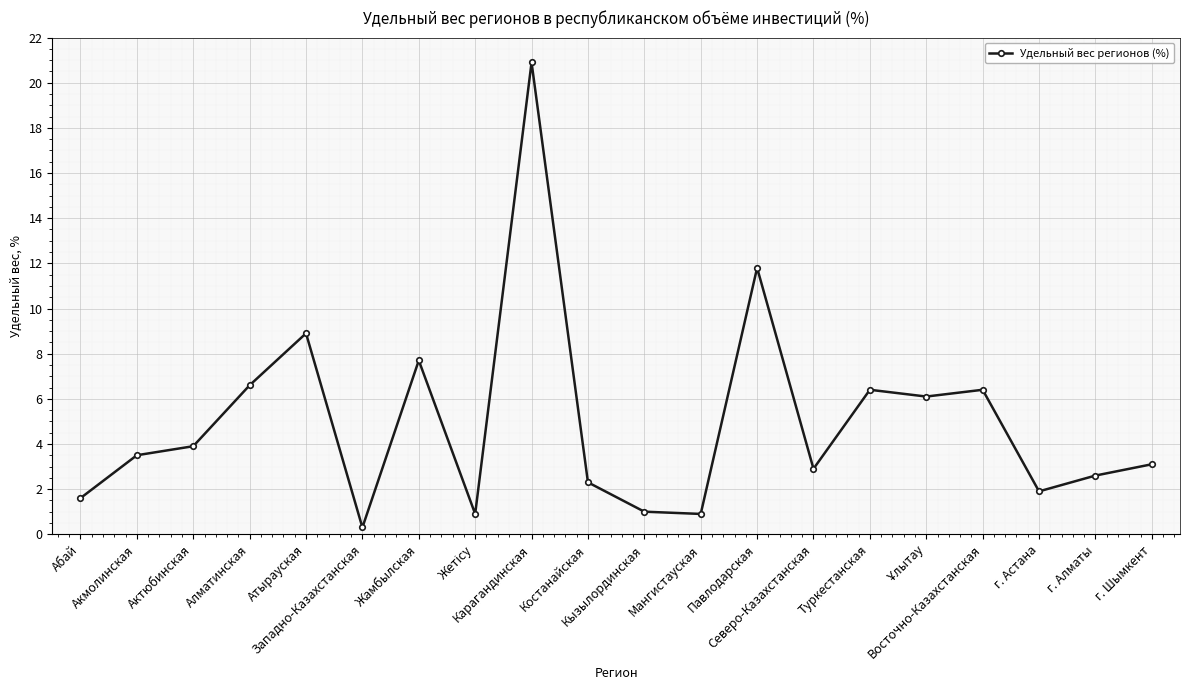

What is the value of the 19th point from the left?

2.6